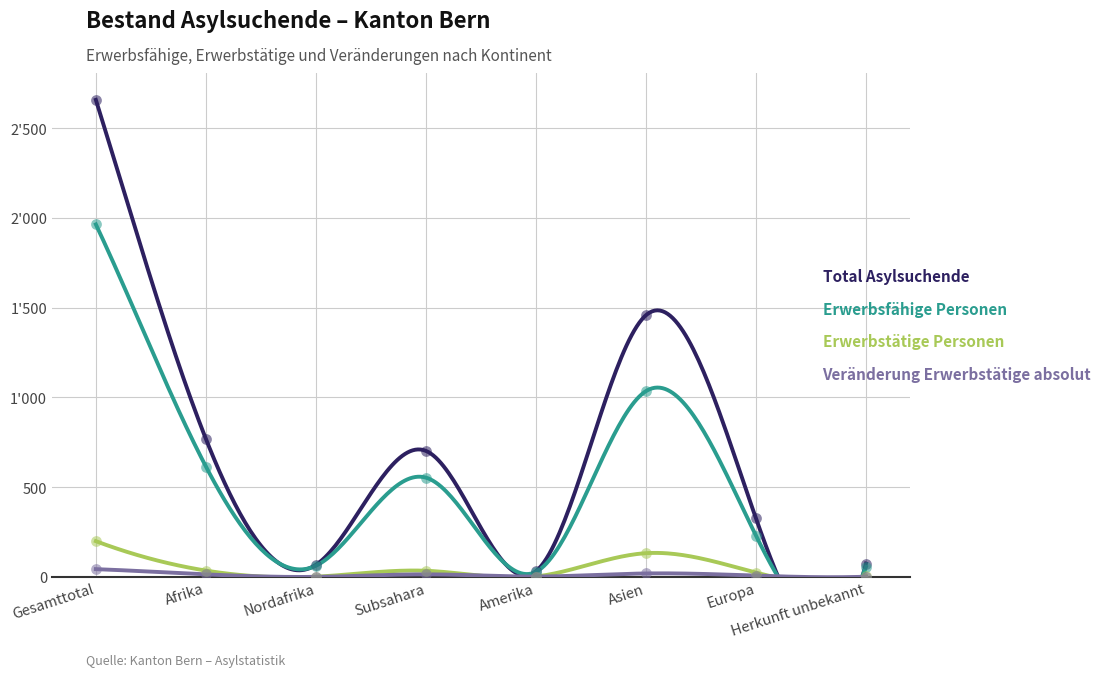

What is the total value across all series at Subsahara?

1303